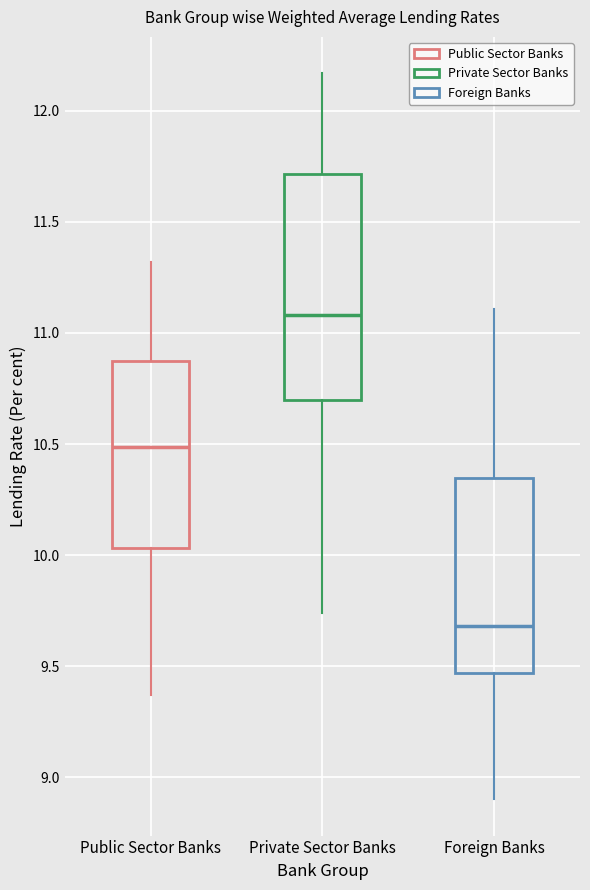

Which box is the tallest, from its lower edge to its upper edge?

Private Sector Banks